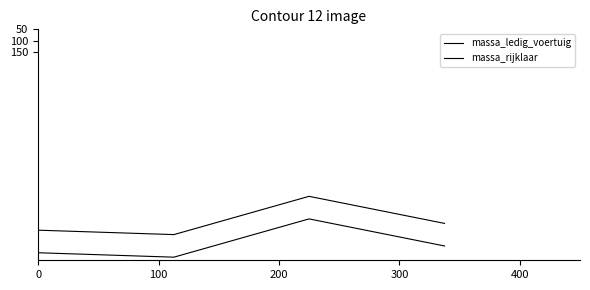

How many lines are shown in the chart?

2